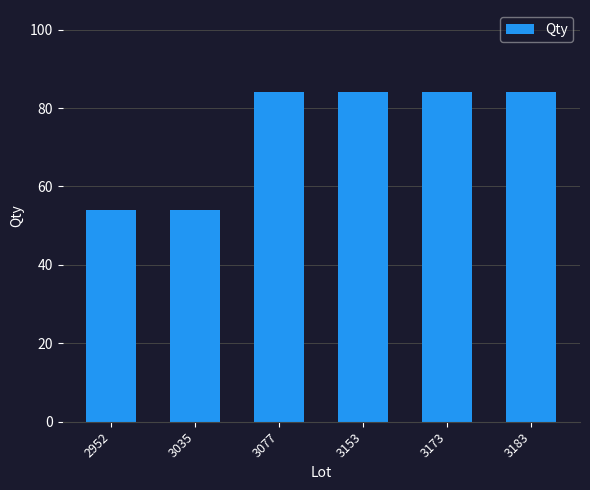

True or false: the data shows 54 at 2952.

True